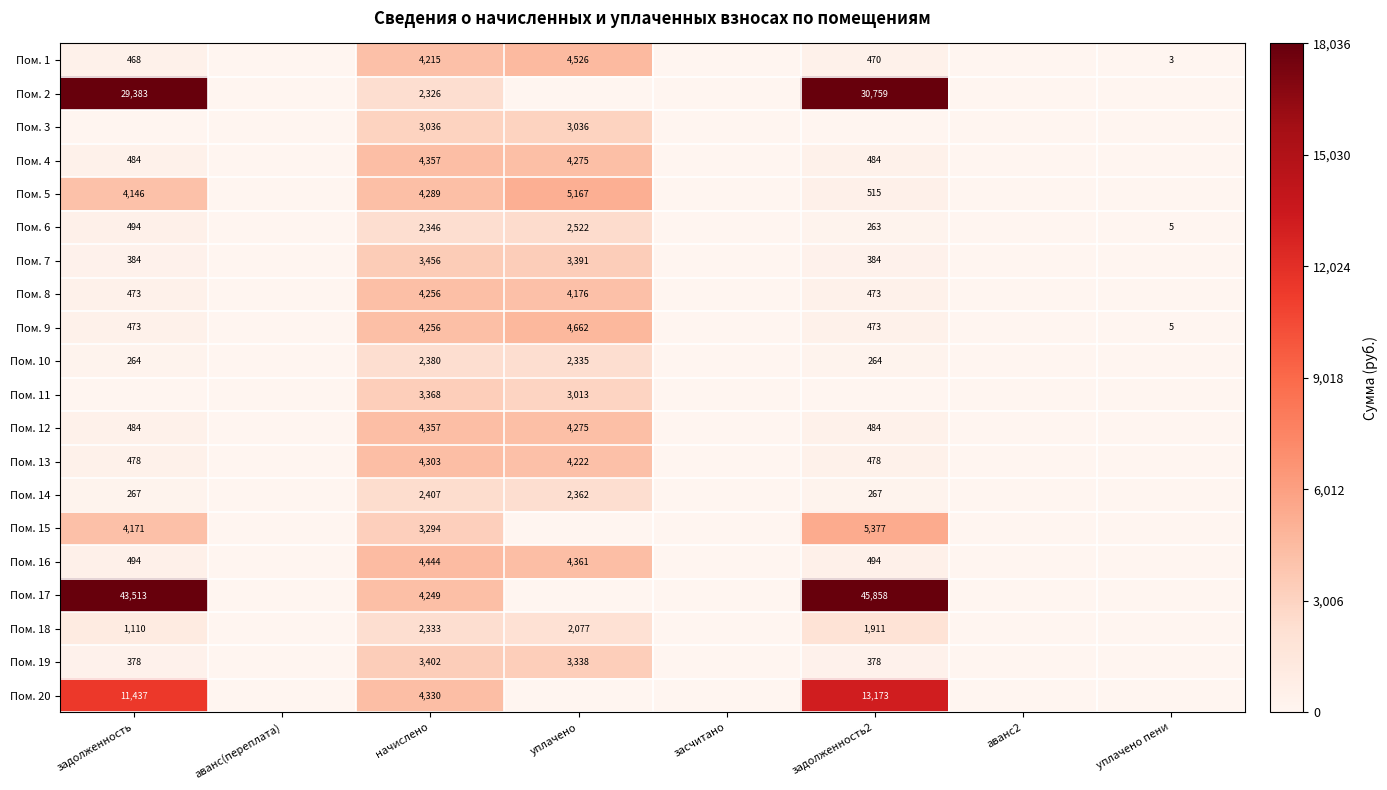

The Пом. 6 series shows 1040 at начислено. True or false?

False